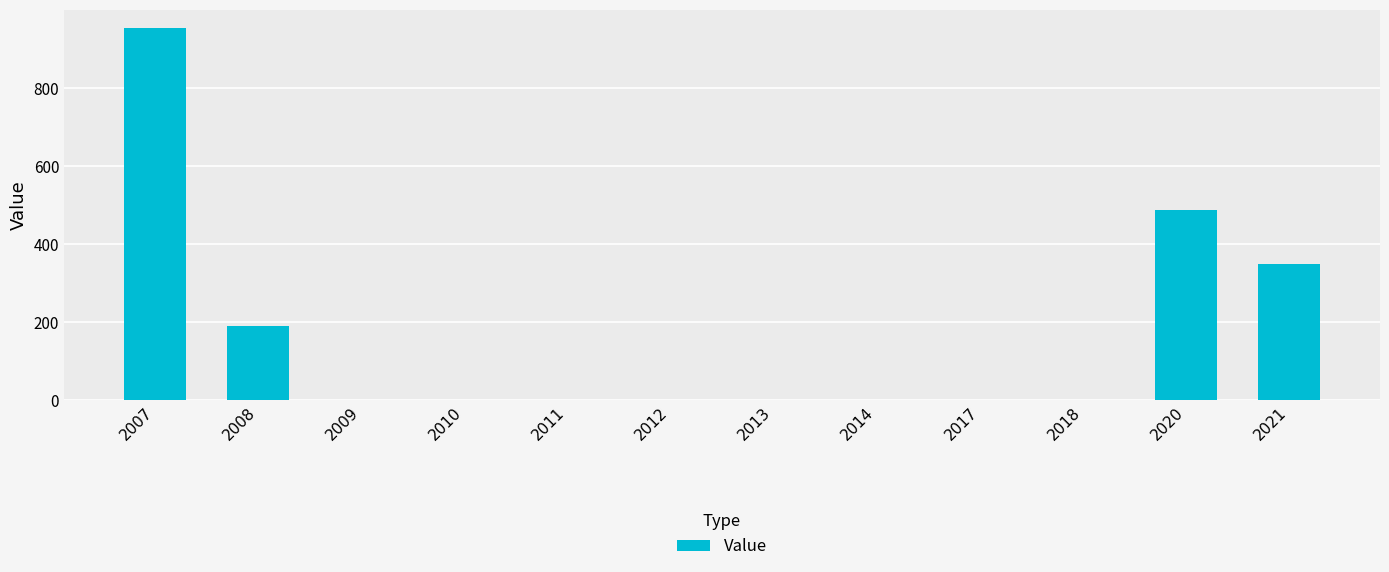

The value at 2013 is -356.5. True or false?

False